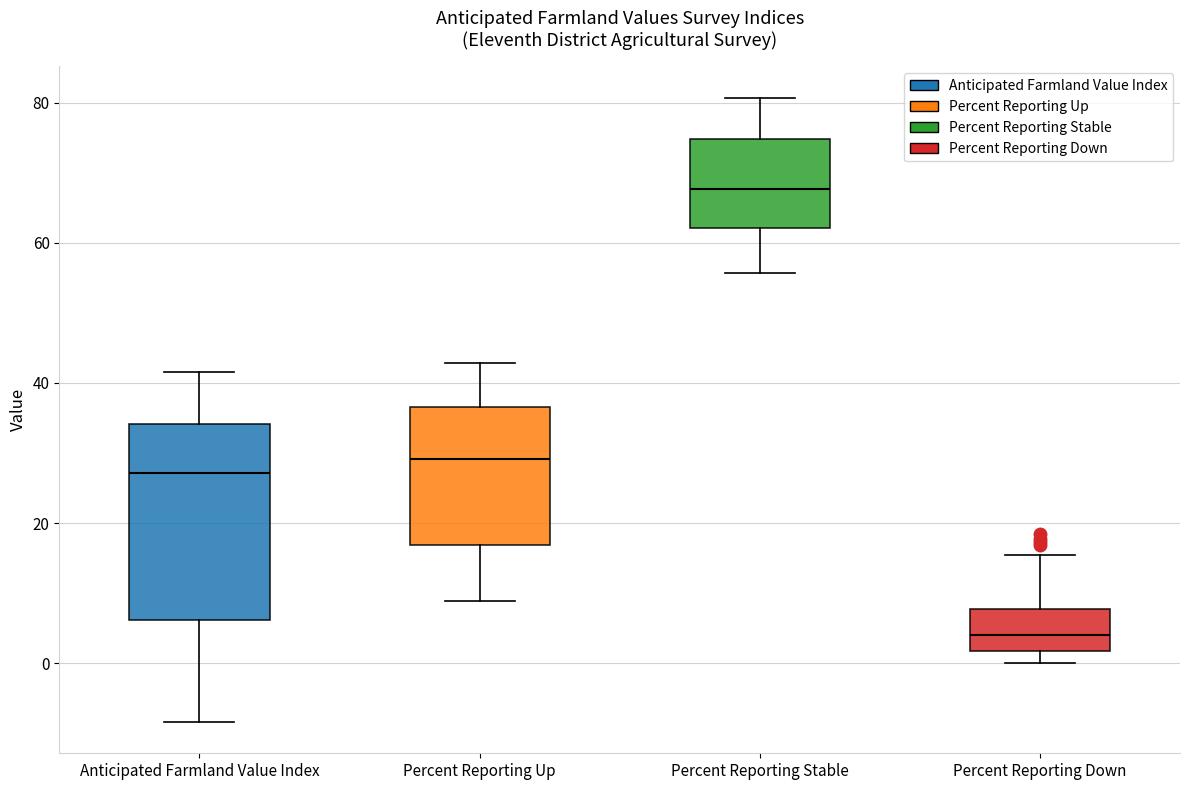

Reading left to right, read every box against the y-axis: the position of its median line, the range the box covers, and the ends of its whiskers. The values are not printed on the chart, so give them approximately, as read against the axis.

Anticipated Farmland Value Index: median 28, box 6 to 34, whiskers -8 to 42
Percent Reporting Up: median 30, box 16 to 36, whiskers 8 to 42
Percent Reporting Stable: median 68, box 62 to 74, whiskers 56 to 80
Percent Reporting Down: median 4, box 2 to 8, whiskers 0 to 16